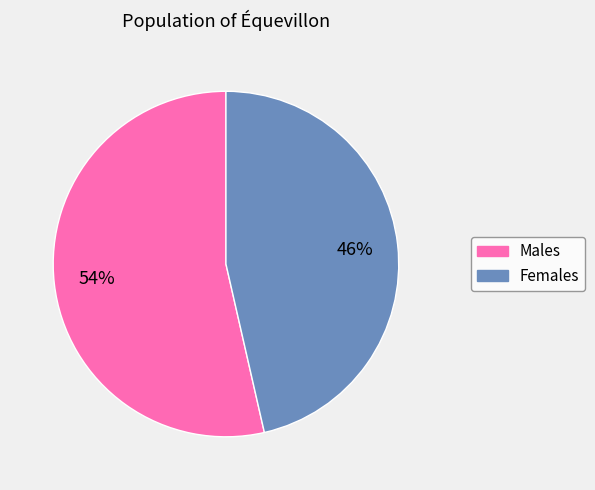

To the nearest percent, what is the average slice percentage?

50%